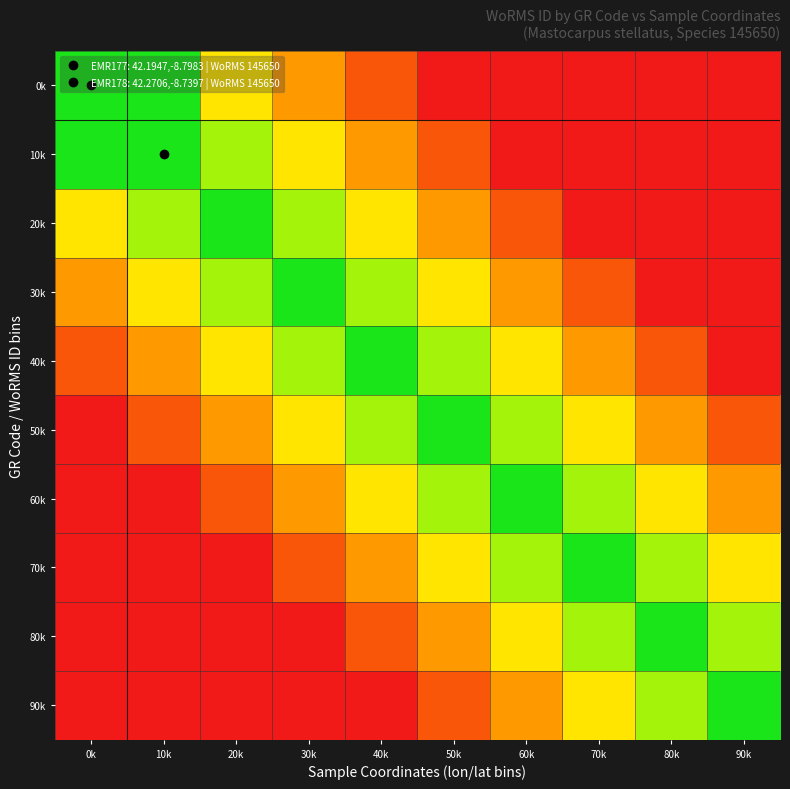

How many data points does each series have?

10